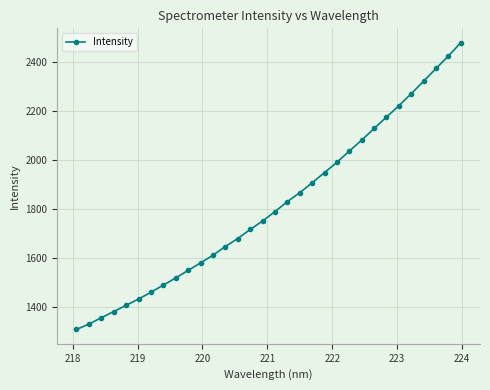

What is the greatest value displayed?

2478.5